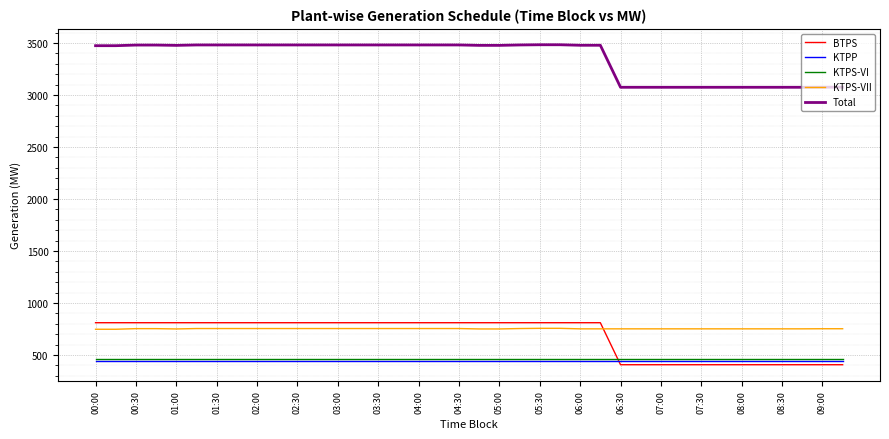

At how many categories does at least one series exceed 2157?

38